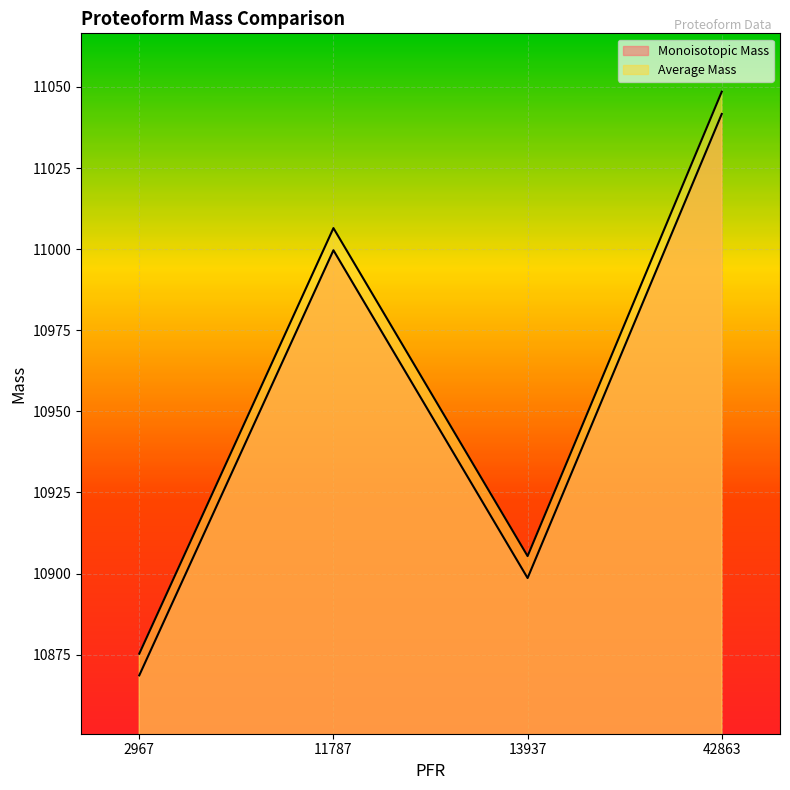

What value does the Monoisotopic Mass series have at 11787?

10999.7